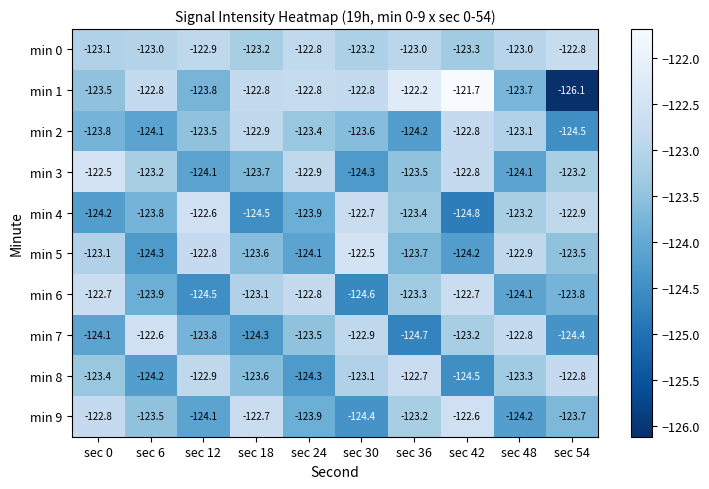

Is it true that min 5 equals -124.2 at sec 42?

True